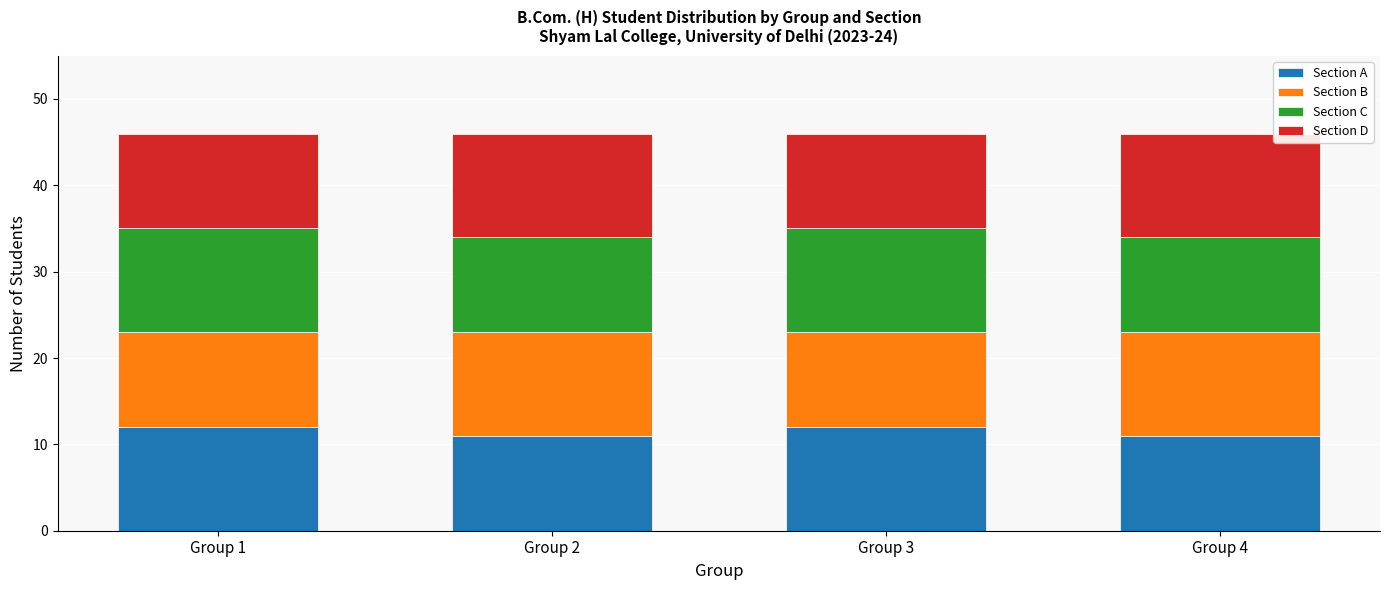

The value of Section A at Group 4 is 16. True or false?

False